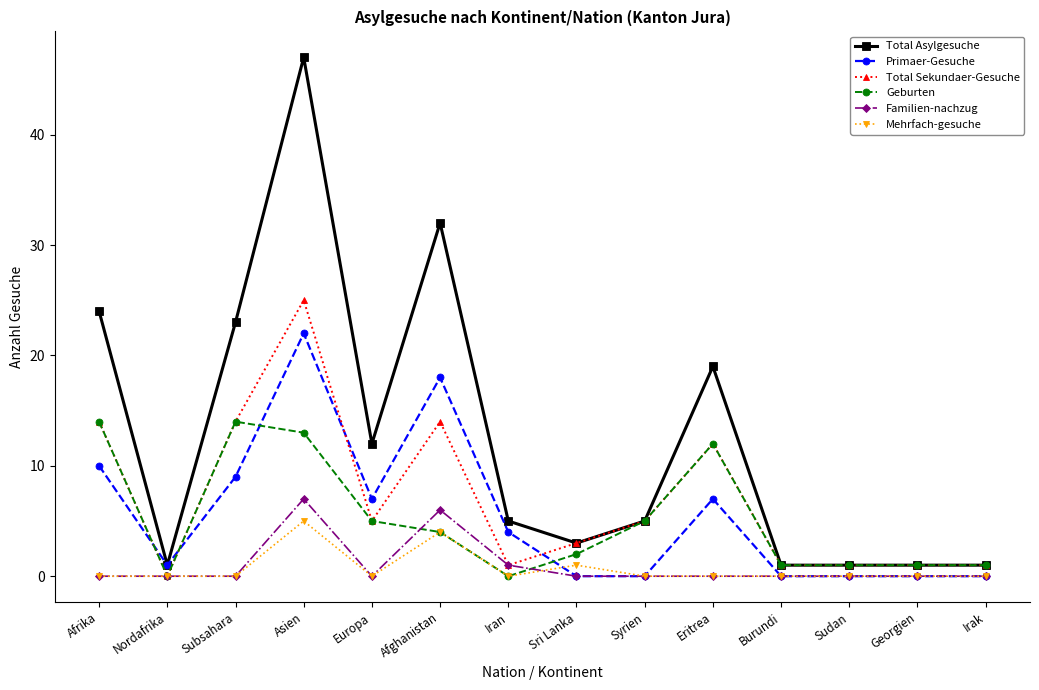

Reading left to right, list all the values displayed in this chart.

Total Asylgesuche: Afrika=24	Nordafrika=1	Subsahara=23	Asien=47	Europa=12	Afghanistan=32	Iran=5	Sri Lanka=3	Syrien=5	Eritrea=19	Burundi=1	Sudan=1	Georgien=1	Irak=1
Primaer-Gesuche: Afrika=10	Nordafrika=1	Subsahara=9	Asien=22	Europa=7	Afghanistan=18	Iran=4	Sri Lanka=0	Syrien=0	Eritrea=7	Burundi=0	Sudan=0	Georgien=0	Irak=0
Total Sekundaer-Gesuche: Afrika=14	Nordafrika=0	Subsahara=14	Asien=25	Europa=5	Afghanistan=14	Iran=1	Sri Lanka=3	Syrien=5	Eritrea=12	Burundi=1	Sudan=1	Georgien=1	Irak=1
Geburten: Afrika=14	Nordafrika=0	Subsahara=14	Asien=13	Europa=5	Afghanistan=4	Iran=0	Sri Lanka=2	Syrien=5	Eritrea=12	Burundi=1	Sudan=1	Georgien=1	Irak=1
Familien-nachzug: Afrika=0	Nordafrika=0	Subsahara=0	Asien=7	Europa=0	Afghanistan=6	Iran=1	Sri Lanka=0	Syrien=0	Eritrea=0	Burundi=0	Sudan=0	Georgien=0	Irak=0
Mehrfach-gesuche: Afrika=0	Nordafrika=0	Subsahara=0	Asien=5	Europa=0	Afghanistan=4	Iran=0	Sri Lanka=1	Syrien=0	Eritrea=0	Burundi=0	Sudan=0	Georgien=0	Irak=0